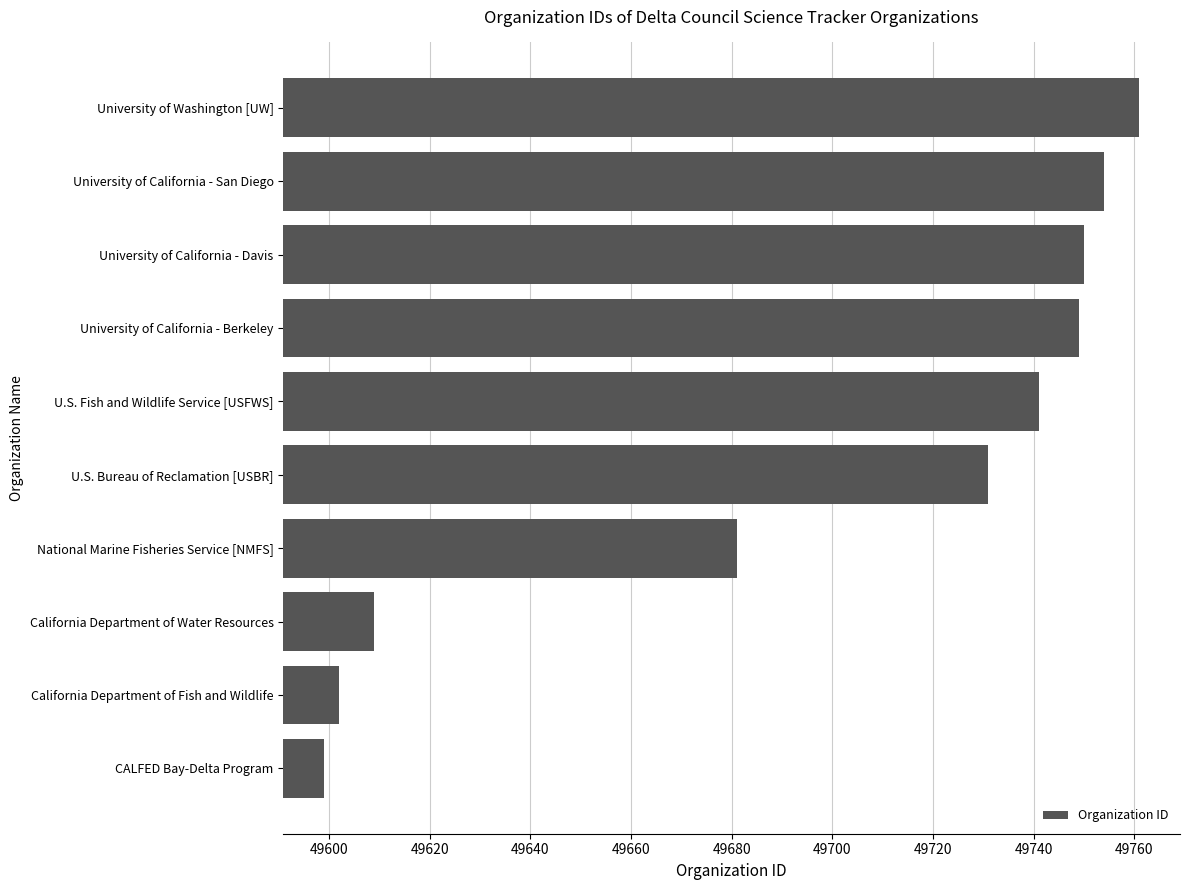

Count the number of categories in the chart.

10